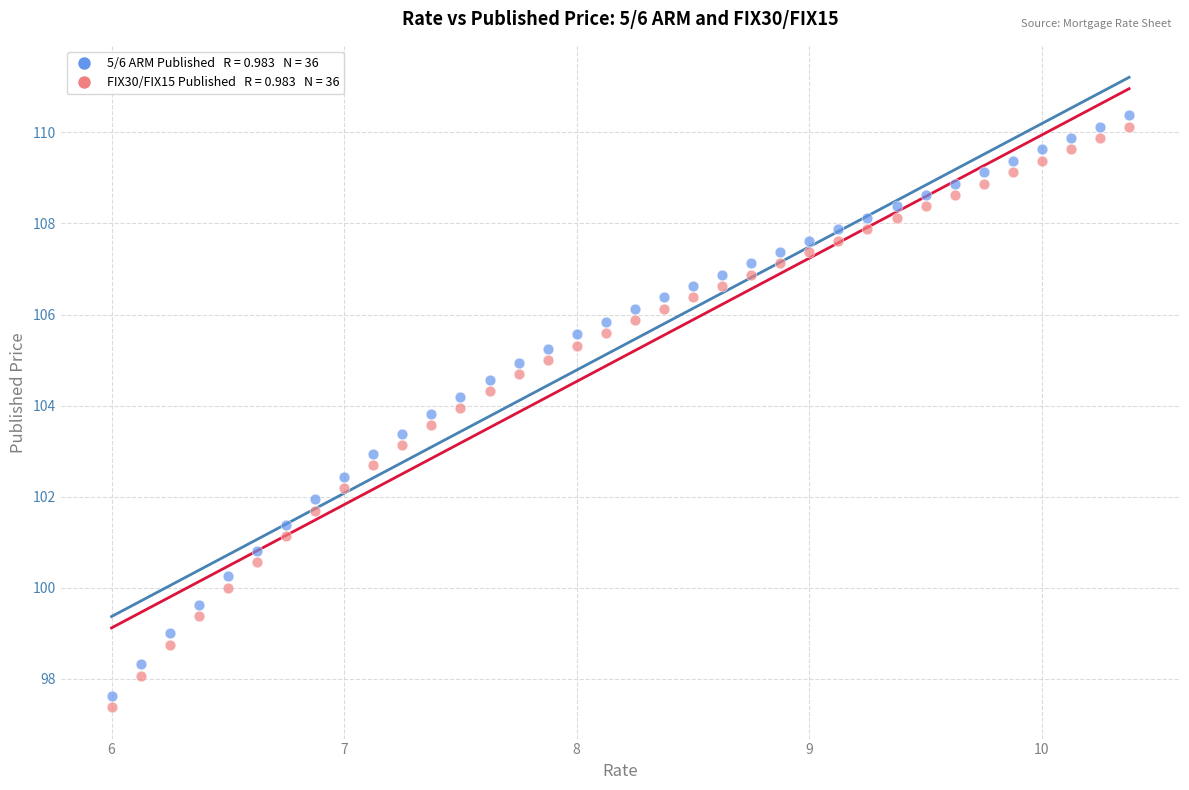

Across all data points, what is the range of Y values (max minus min)?

13.0